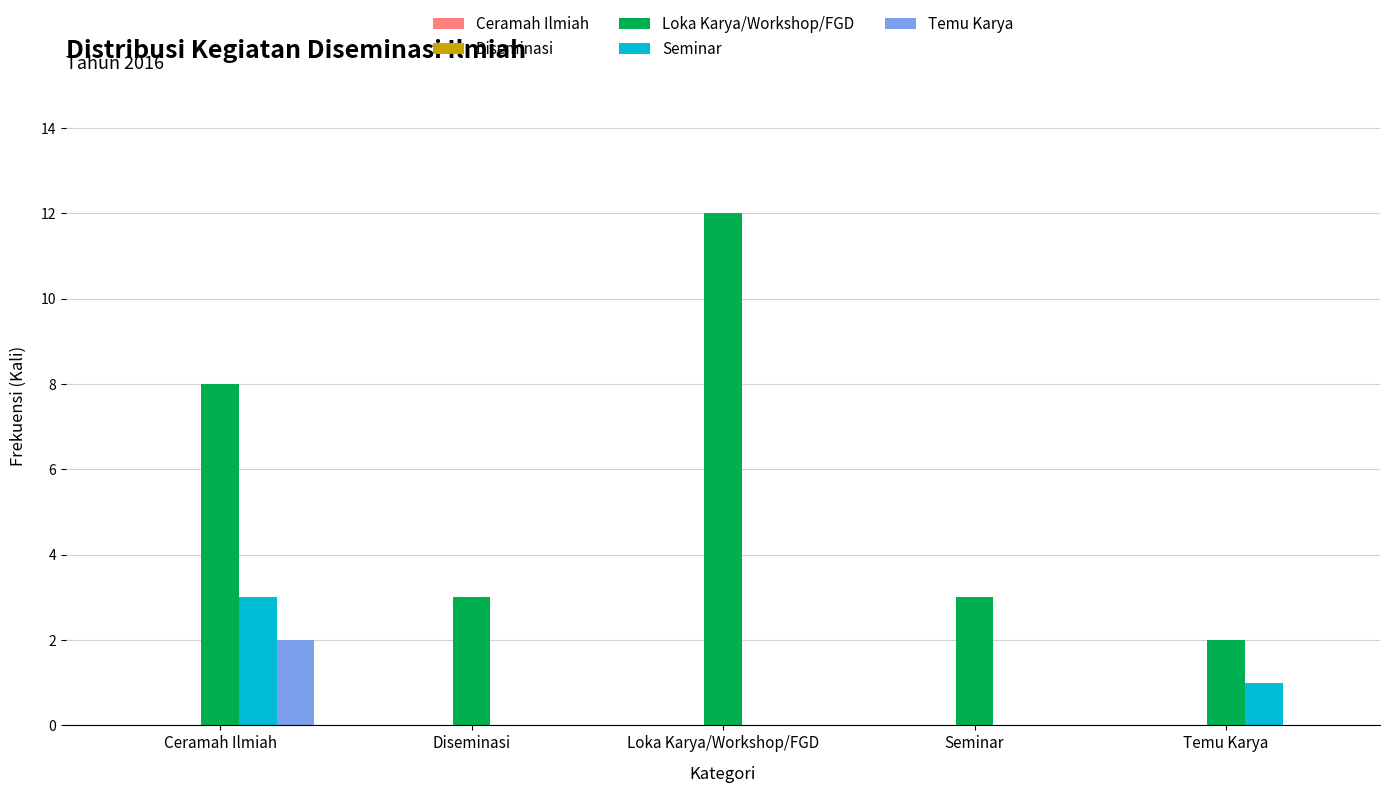

Between Loka Karya/Workshop/FGD and Seminar, which series saw the biggest shift?

Loka Karya/Workshop/FGD